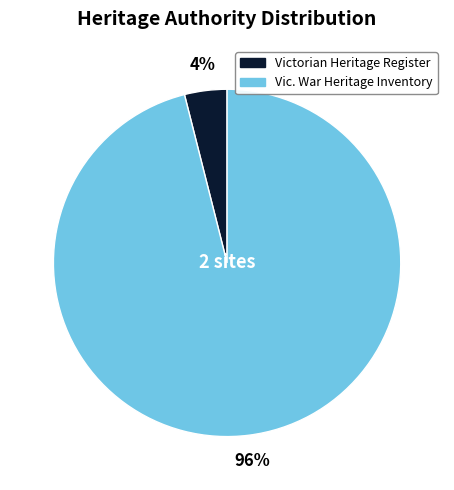

Does any single category account for the majority?

Yes